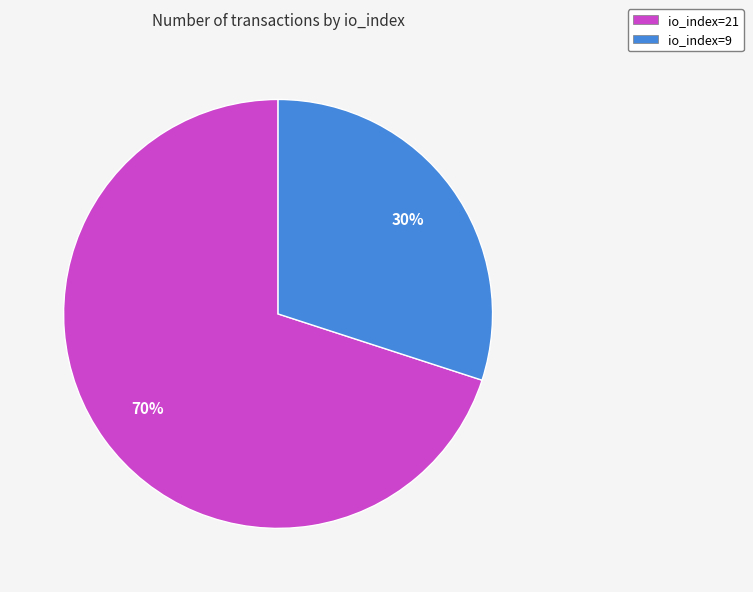

Which slice is the largest?

io_index=21